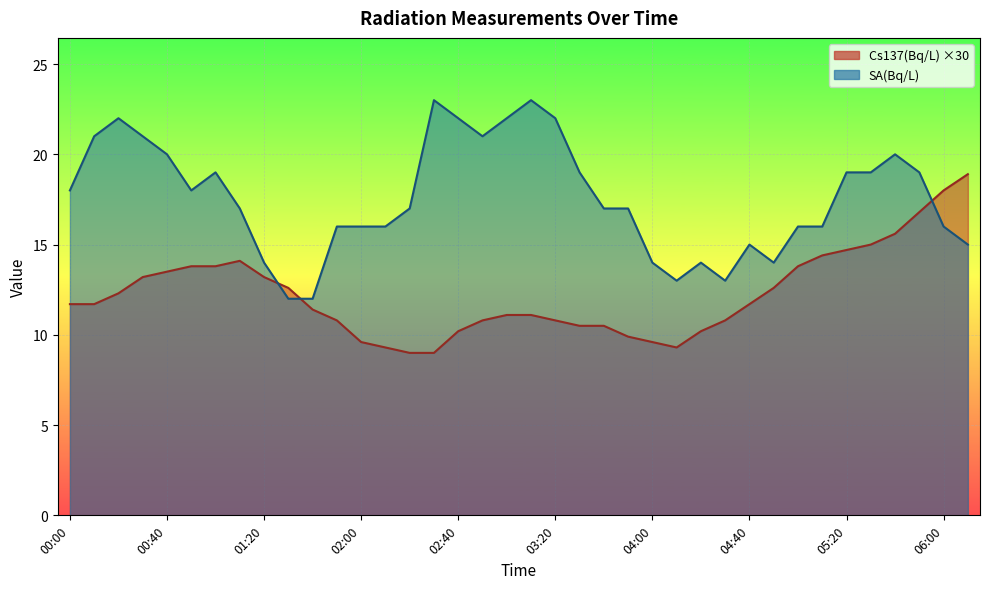

The value of Cs137(Bq/L) at 02:40 is 10.2. True or false?

True